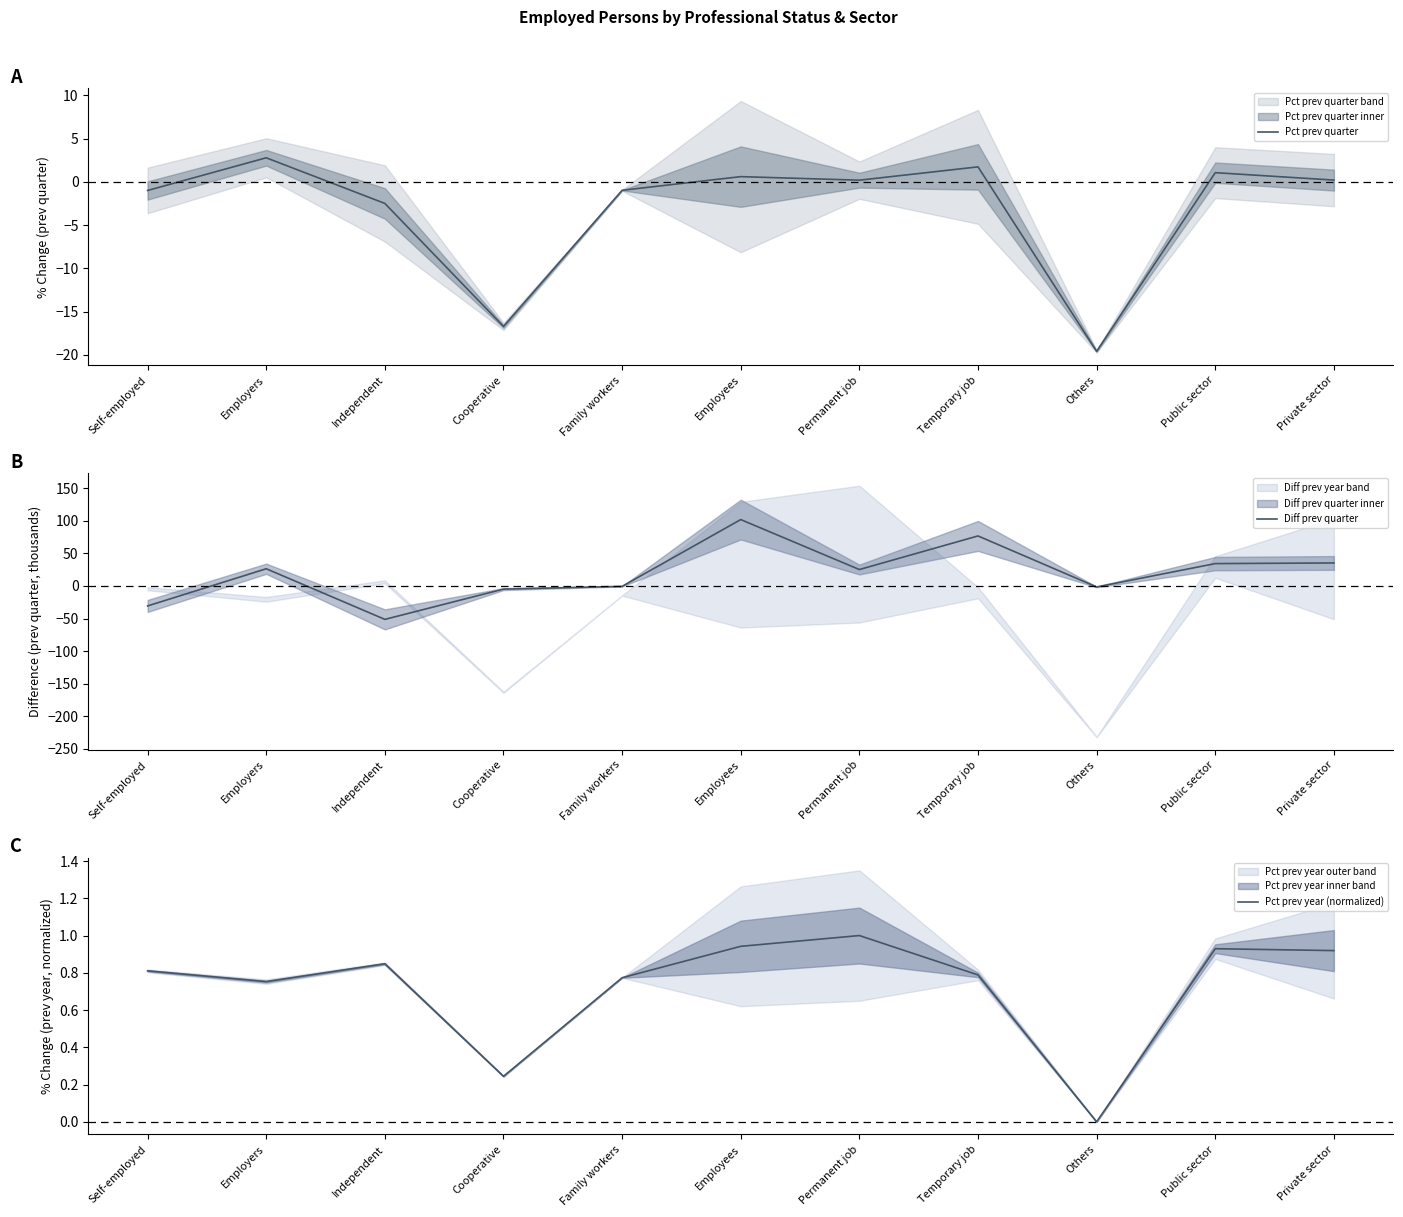

Rank the series at Permanent job from lowest to highest value.

Pct prev quarter, Pct prev year (normalized), Diff prev quarter